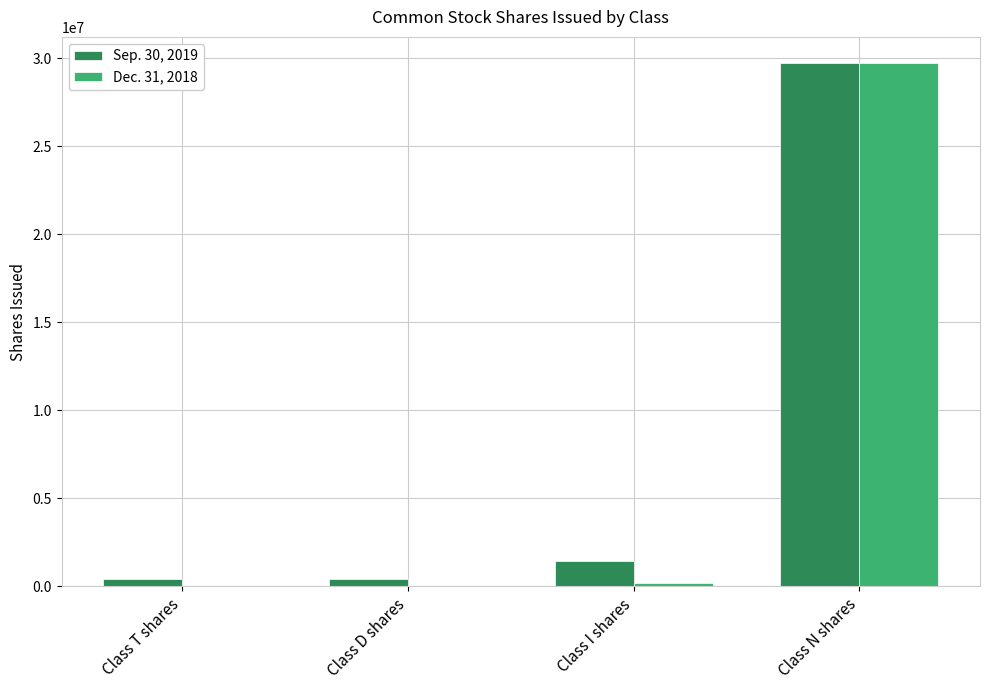

What is the greatest value displayed?

29730608